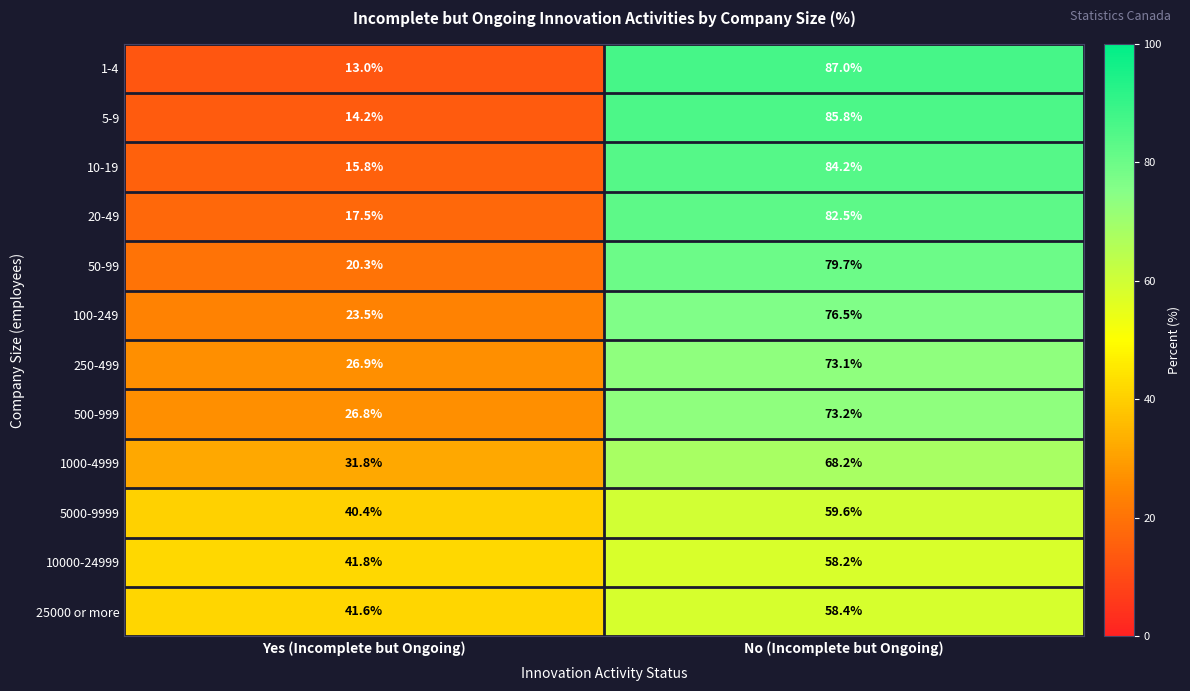

Reading right to left, transcribe all the data shown in this chart.

1-4: 87.0	13.0
5-9: 85.8	14.2
10-19: 84.2	15.8
20-49: 82.5	17.5
50-99: 79.7	20.3
100-249: 76.5	23.5
250-499: 73.1	26.9
500-999: 73.2	26.8
1000-4999: 68.2	31.8
5000-9999: 59.6	40.4
10000-24999: 58.2	41.8
25000 or more: 58.4	41.6